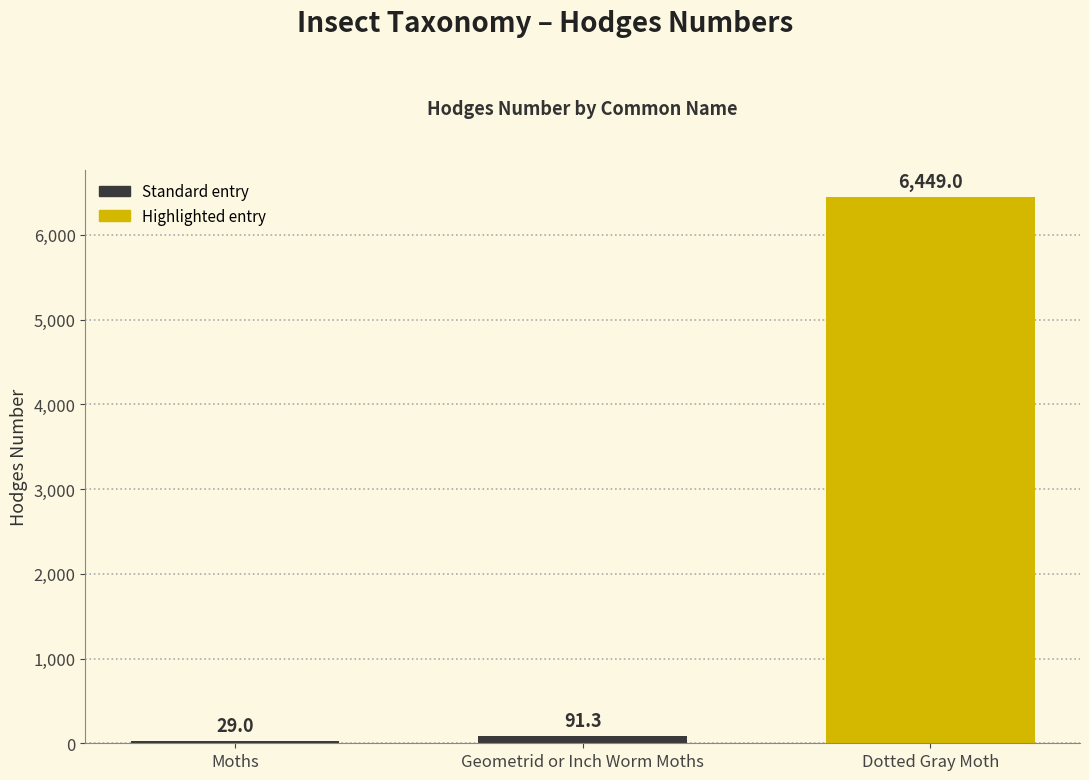

Reading left to right, list all the values displayed in this chart.

Moths=29.0	Geometrid or Inch Worm Moths=91.3	Dotted Gray Moth=6449.0